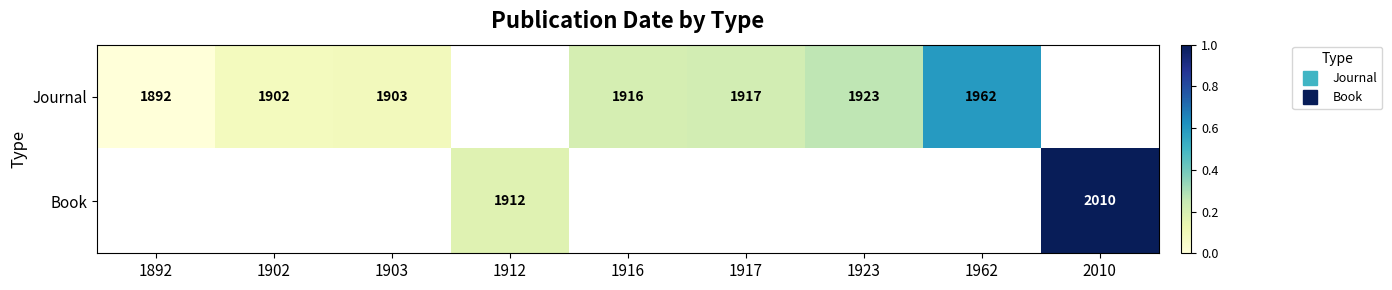

What is the difference between the maximum and minimum values in the Journal series?

0.6